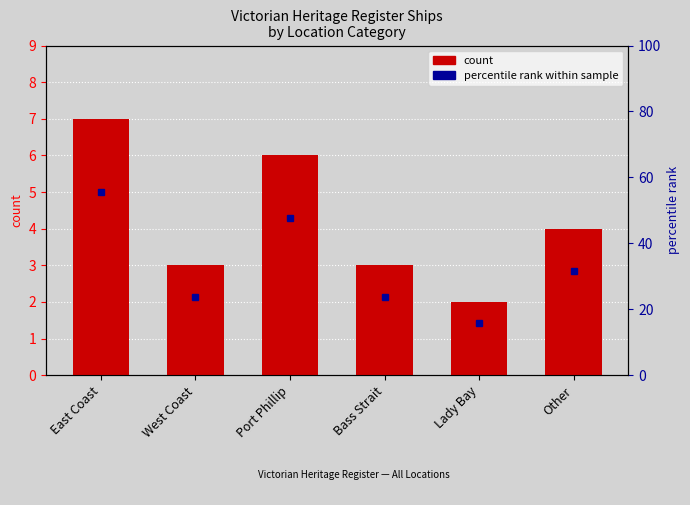

What is the maximum value shown in the chart?

7